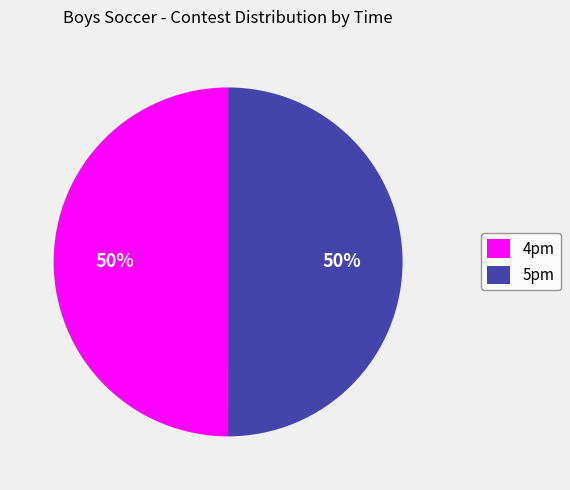

True or false: 4pm accounts for 39% of the total.

False